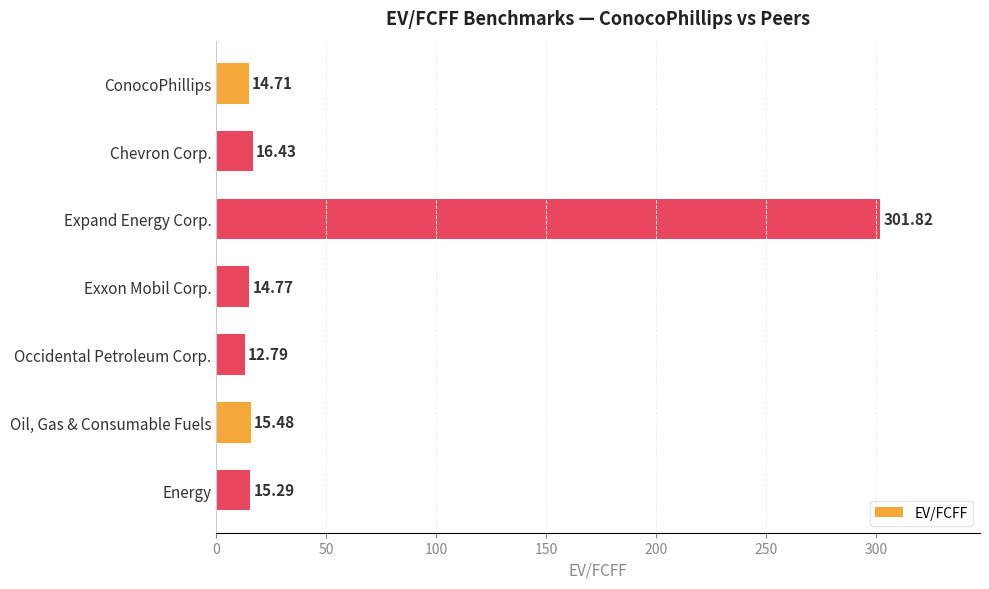

Which label corresponds to the largest value in the chart?

Expand Energy Corp.